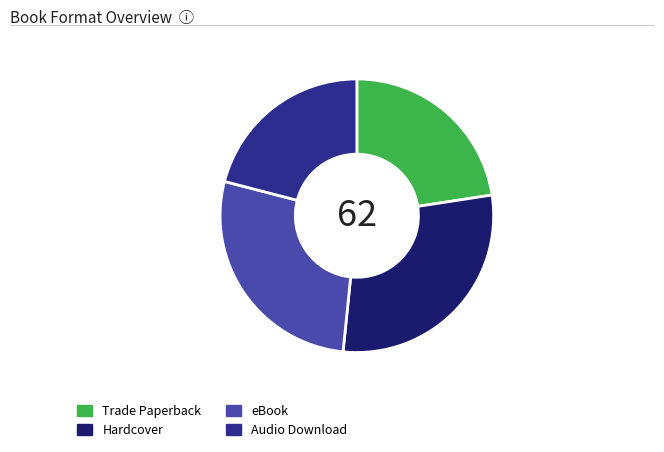

How many slices are in this pie chart?

4